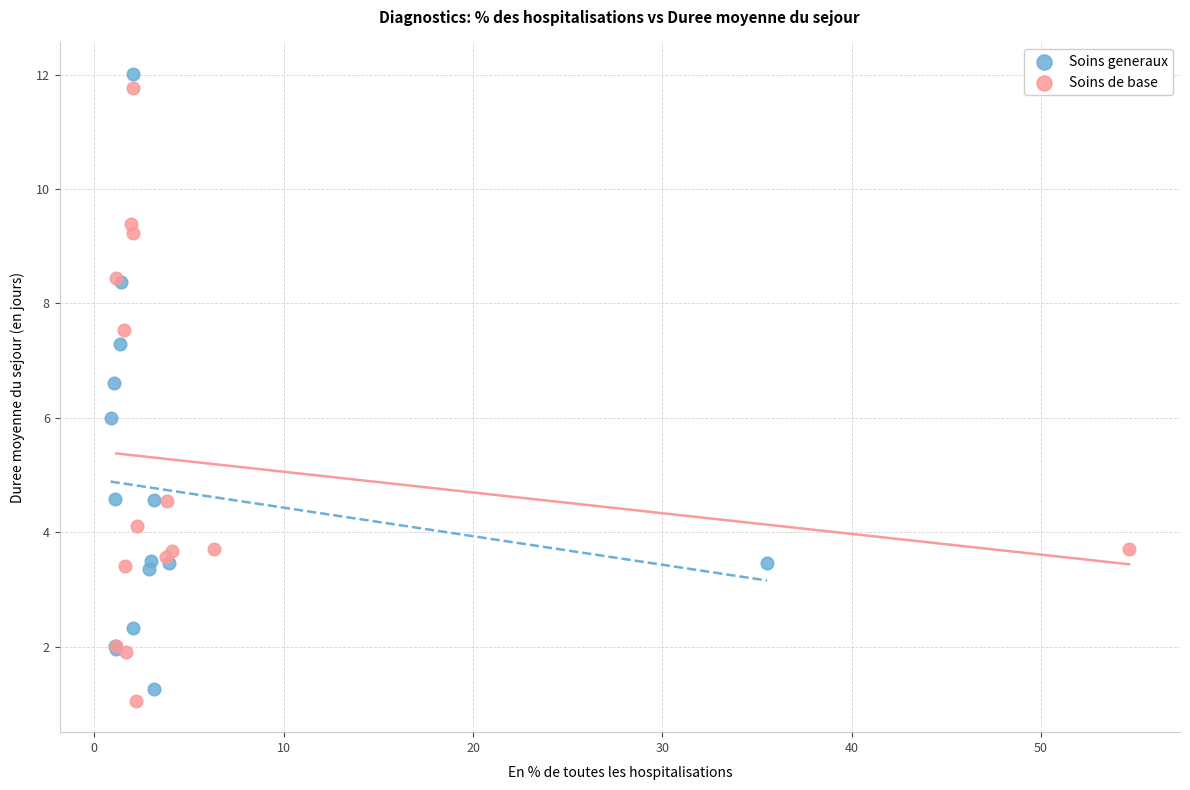

Which series has the largest Y range (max minus min)?

Soins generaux